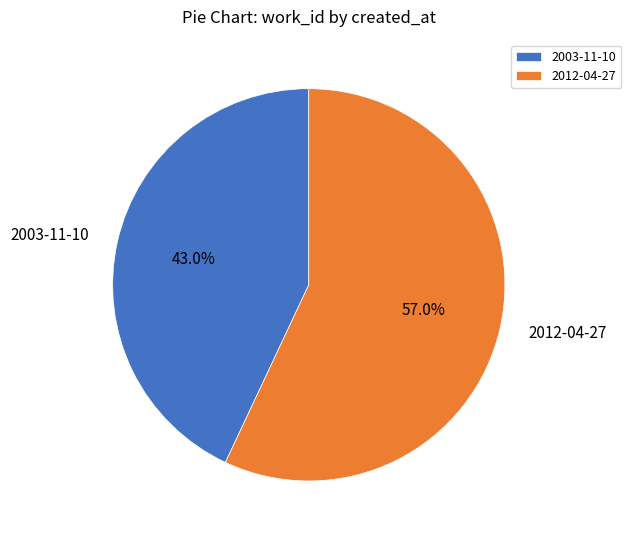

Between 2003-11-10 and 2012-04-27, which is larger?

2012-04-27